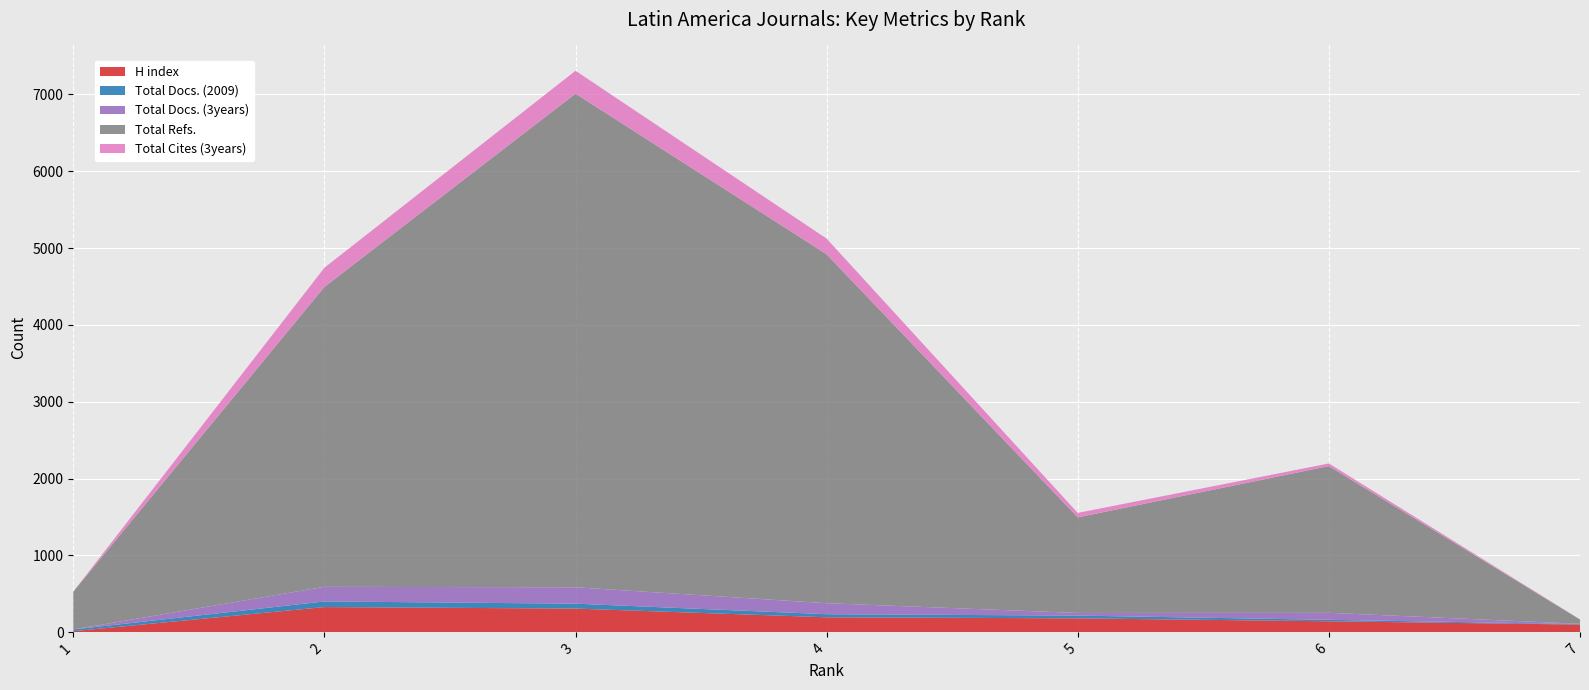

Reading left to right, what are all the values shown in this chart?

H index: 1=15	2=329	3=309	4=196	5=182	6=144	7=101
Total Docs. (2009): 1=22	2=73	3=64	4=40	5=36	6=19	7=6
Total Docs. (3years): 1=0	2=190	3=213	4=143	5=34	6=91	7=4
Total Refs.: 1=492	2=3902	3=6422	4=4539	5=1244	6=1909	7=56
Total Cites (3years): 1=0	2=249	3=298	4=204	5=58	6=34	7=1